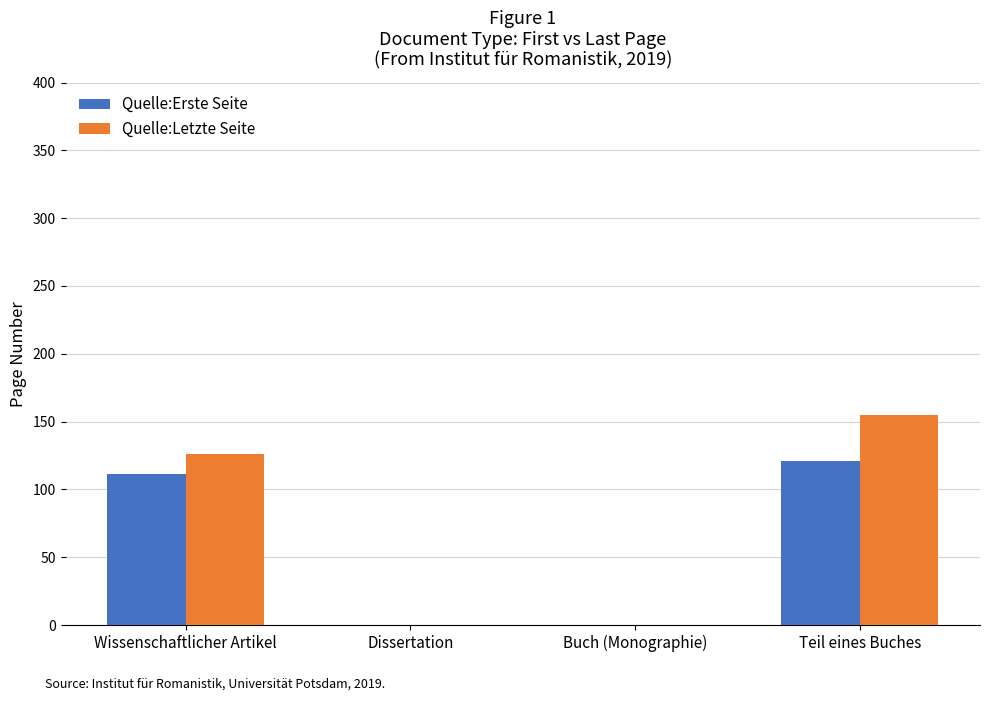

At which label does Quelle:Erste Seite reach its peak?

Teil eines Buches